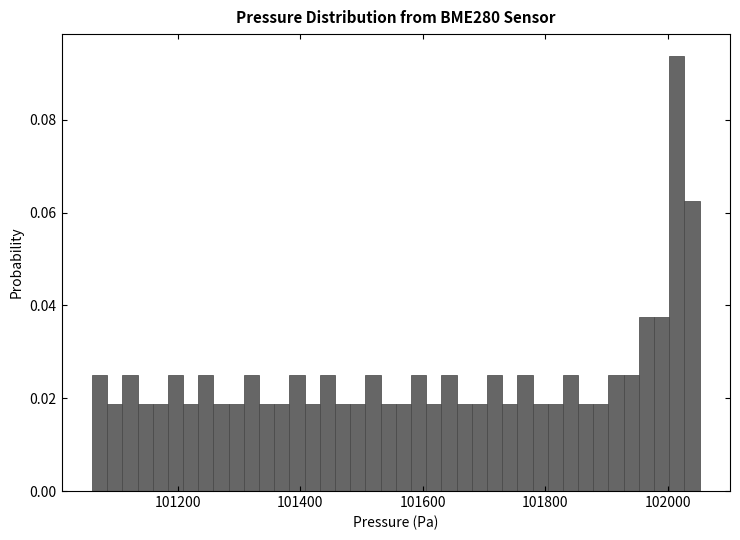

Read against the x-axis, roughly where is the centre of the tallest bar?

102020